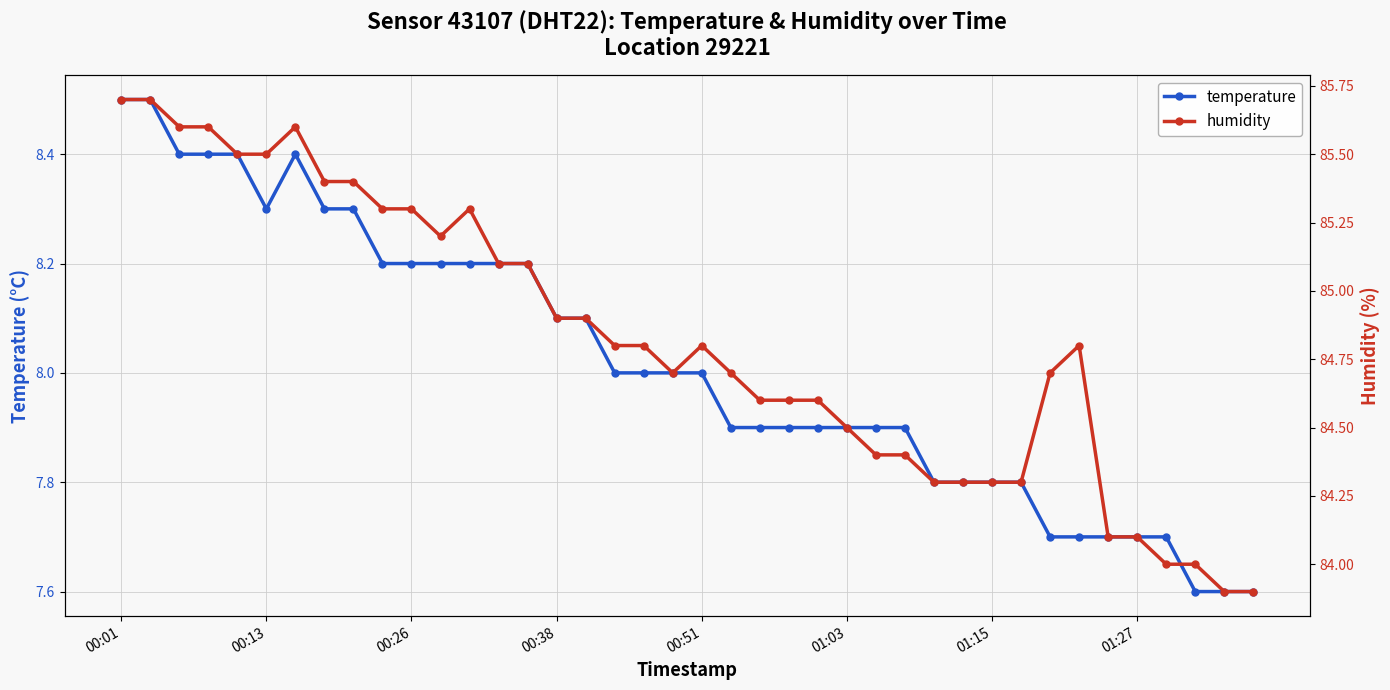

What is the difference between the temperature values at 27 and 16?

0.2